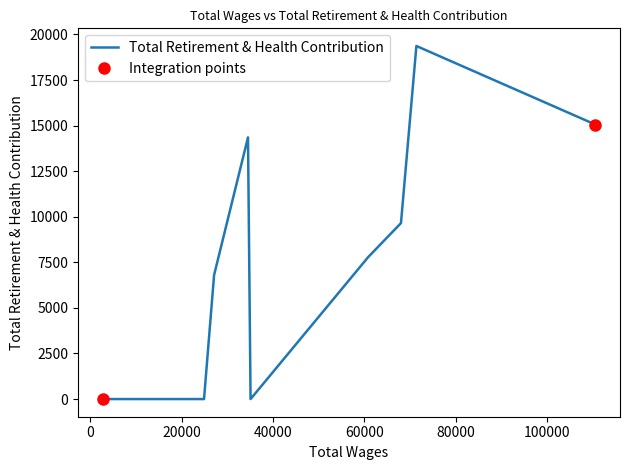

How many points are higher than both their immediate neighbors (excluding endpoints)?

2